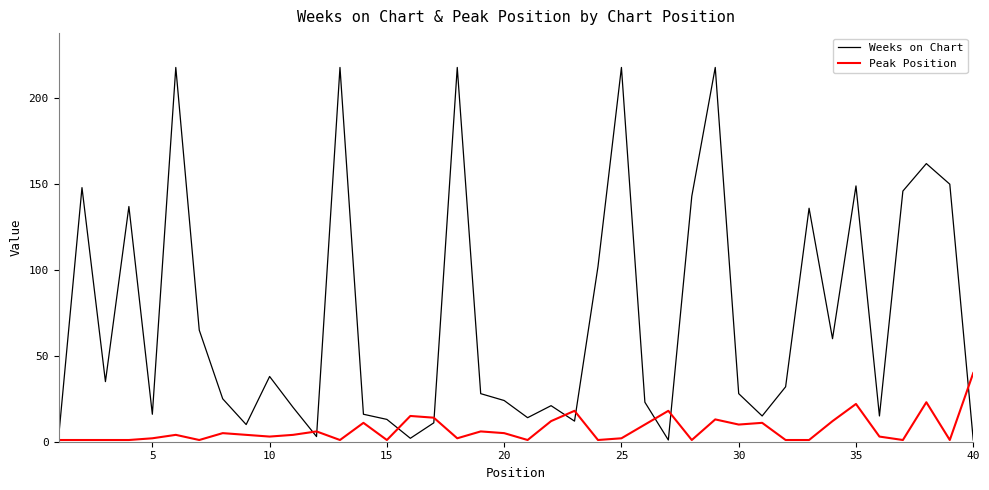

What is the sum of all Peak Position values?

289